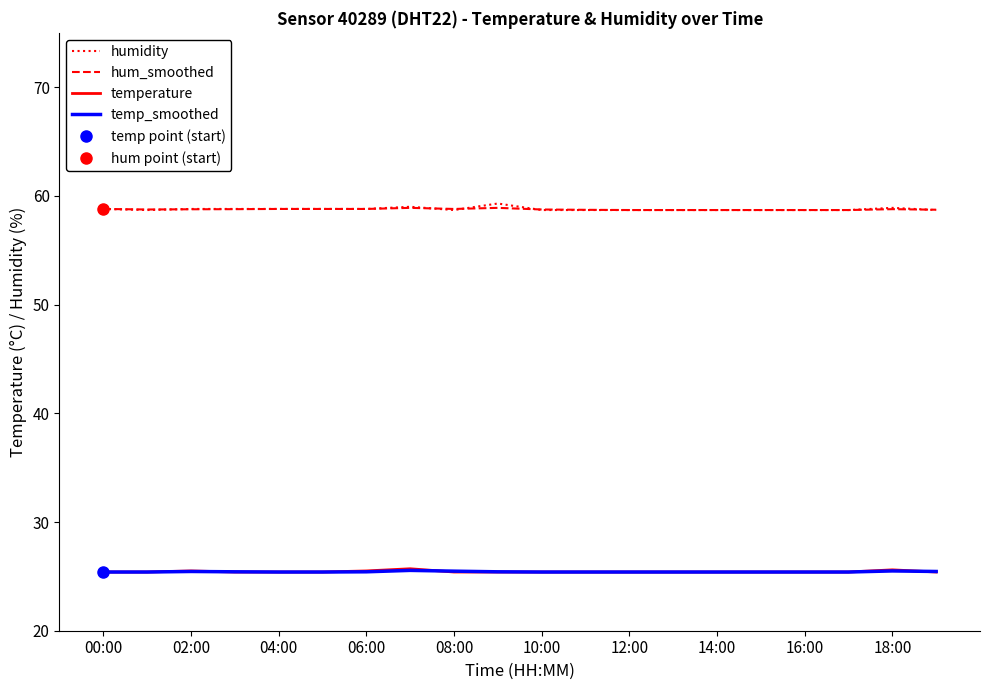

What is the label of the 18th point from the left?

17